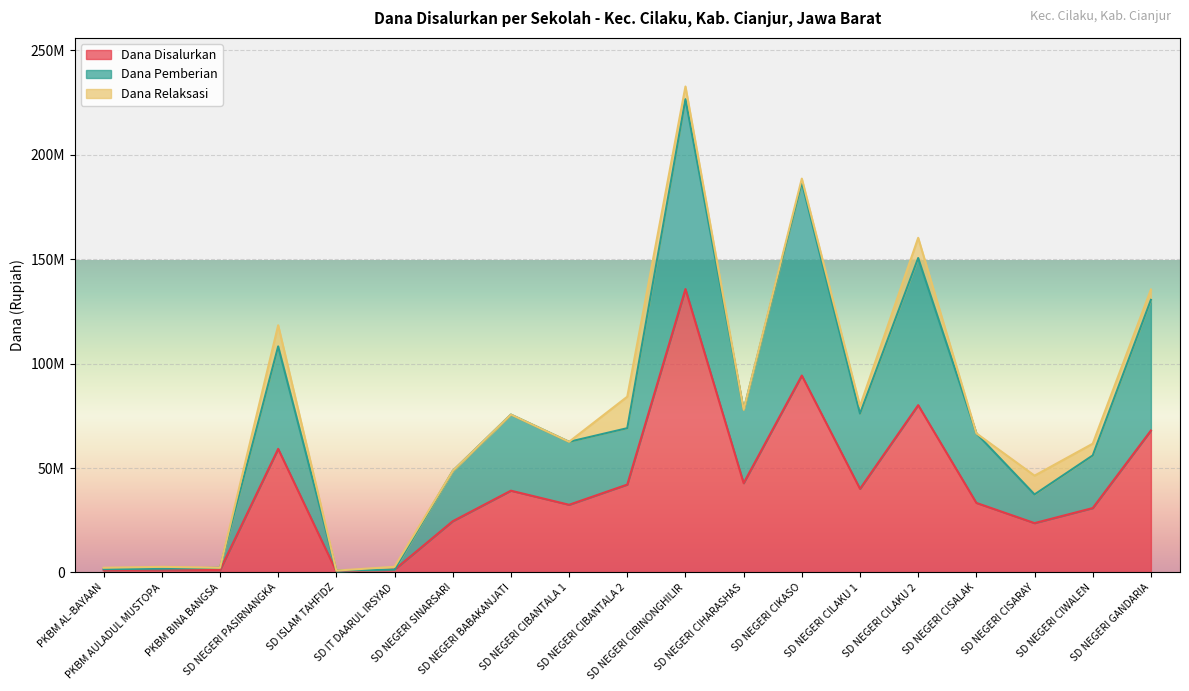

At which label does Siswa Disalurkan first exceed 66600000?

SD NEGERI PASIRNANGKA